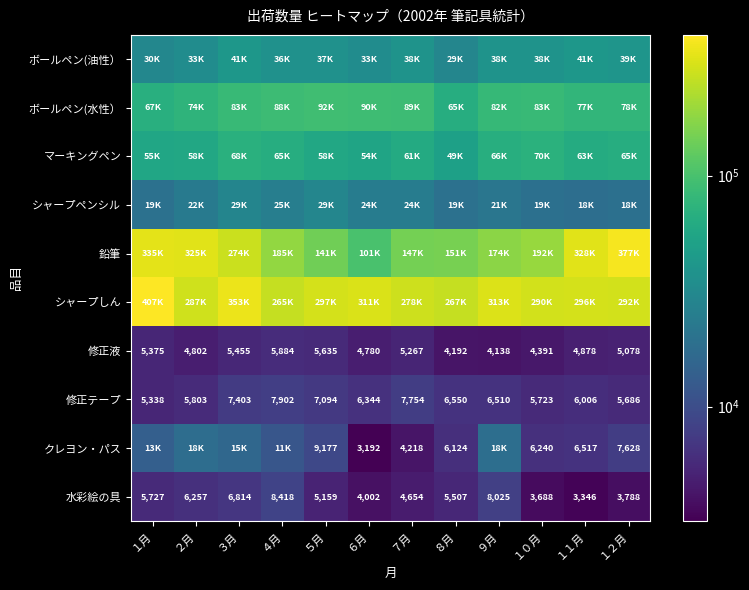

What is the sum of the 修正液 values at １月 and ７月?

10642